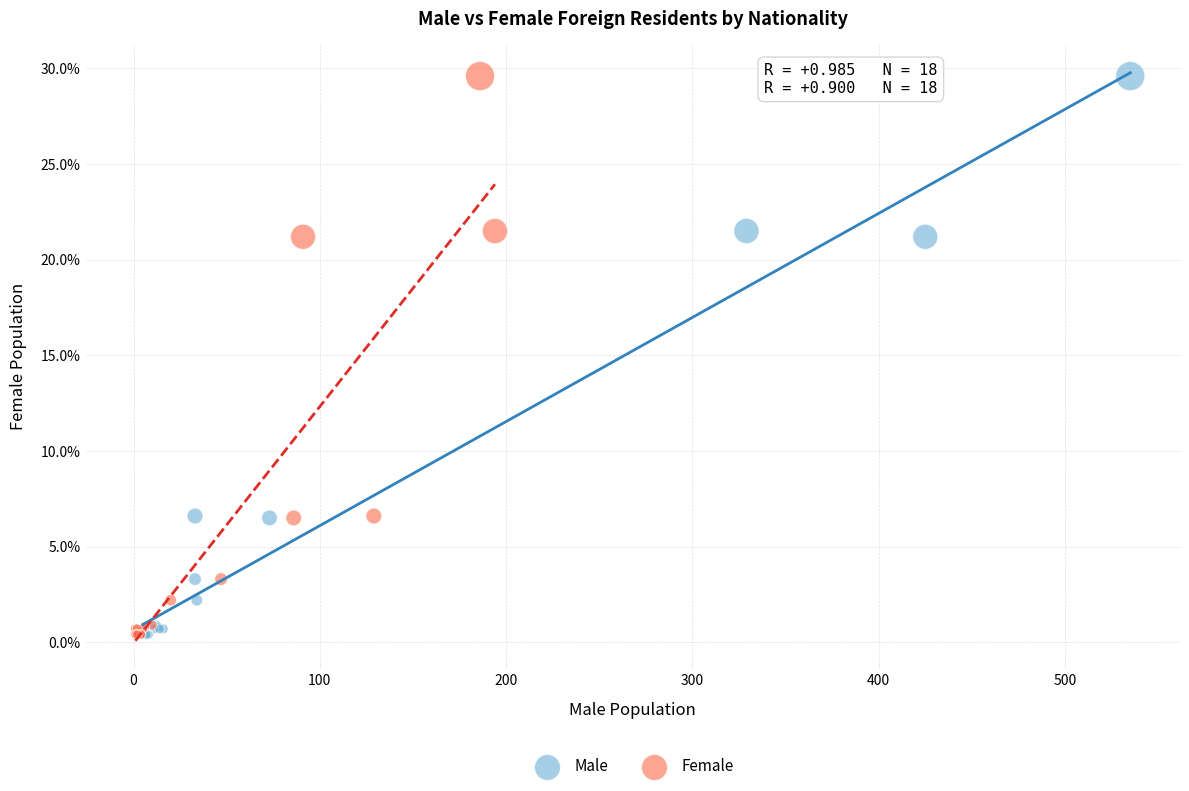

What are all the series names shown in the legend?

Male, Female